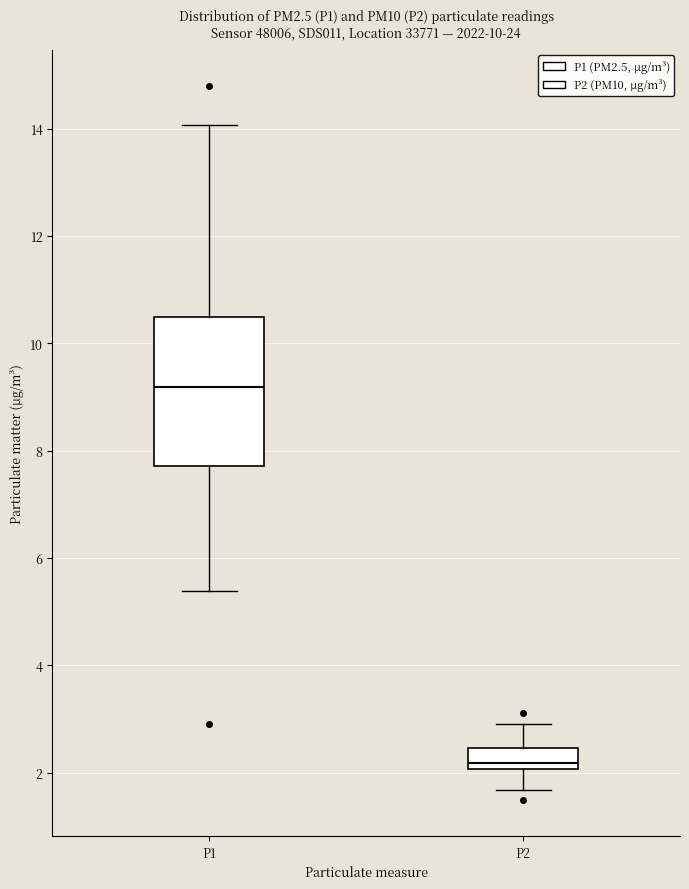

Where does the upper whisker of the box for P1 end on the y-axis? The values are not printed on the chart, so give them approximately, as read against the axis.

14.0